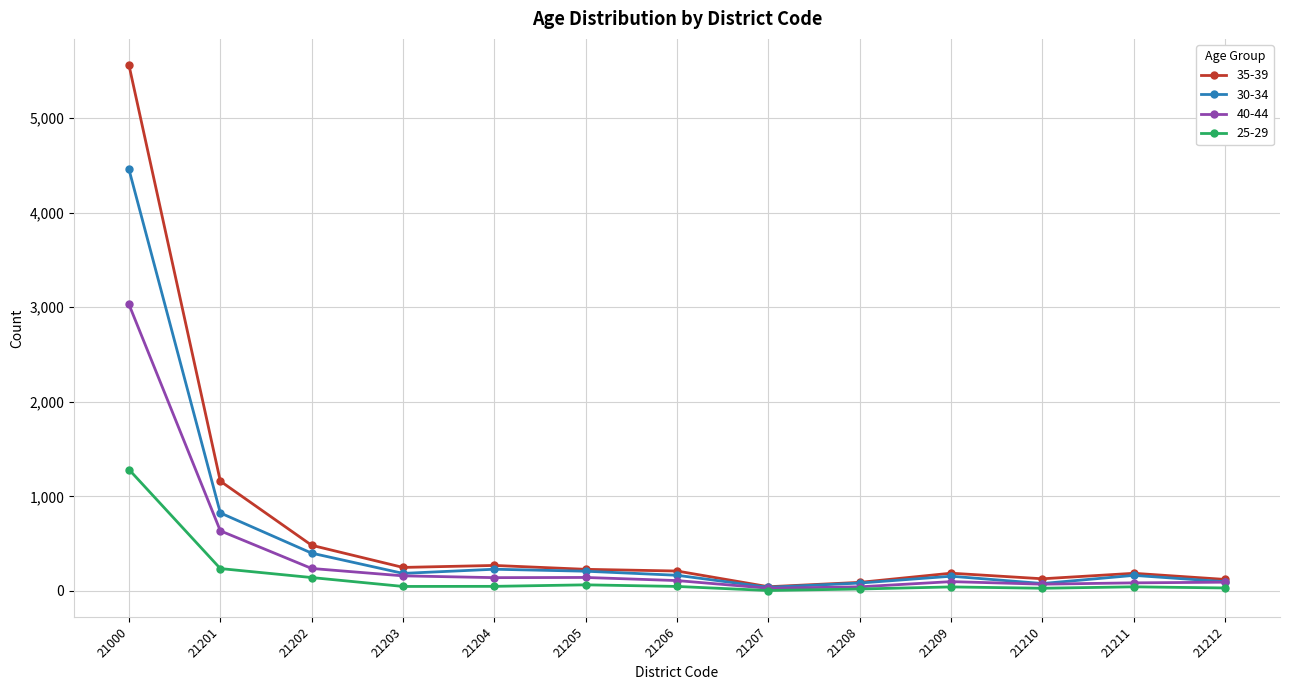

Which category has the highest value across all series?

21000